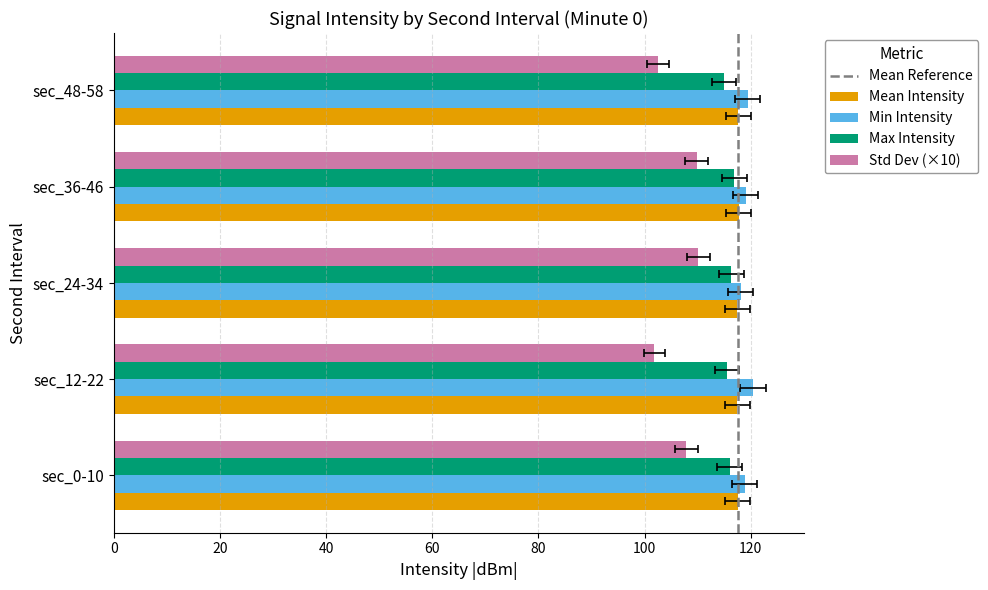

Reading left to right, what are all the values shown in this chart?

mean_intensity: -117.6	-118.0	-117.8	-117.6	-117.4
min_intensity: -120.4	-120.3	-119.4	-119.1	-119.0
max_intensity: -115.0	-115.6	-116.0	-116.7	-116.4
std_intensity: 1.2	1.2	1.0	1.0	0.9